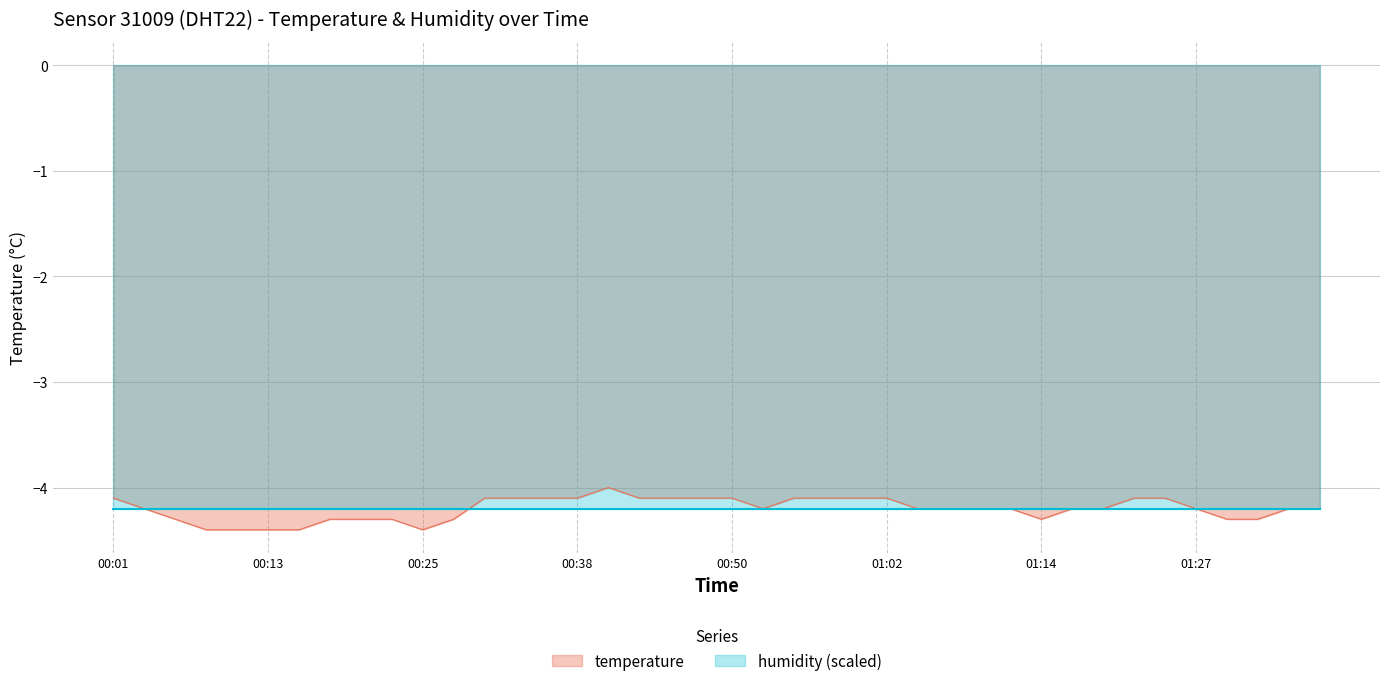

Rank the categories by value from lowest to highest.

00:08, 00:11, 00:13, 00:16, 00:25, 00:06, 00:18, 00:20, 00:23, 00:28, 01:14, 01:29, 01:32, 00:03, 00:52, 01:05, 01:07, 01:09, 01:12, 01:17, 01:19, 01:27, 01:34, 01:36, 00:01, 00:30, 00:33, 00:35, 00:38, 00:43, 00:45, 00:47, 00:50, 00:55, 00:57, 01:00, 01:02, 01:22, 01:24, 00:40